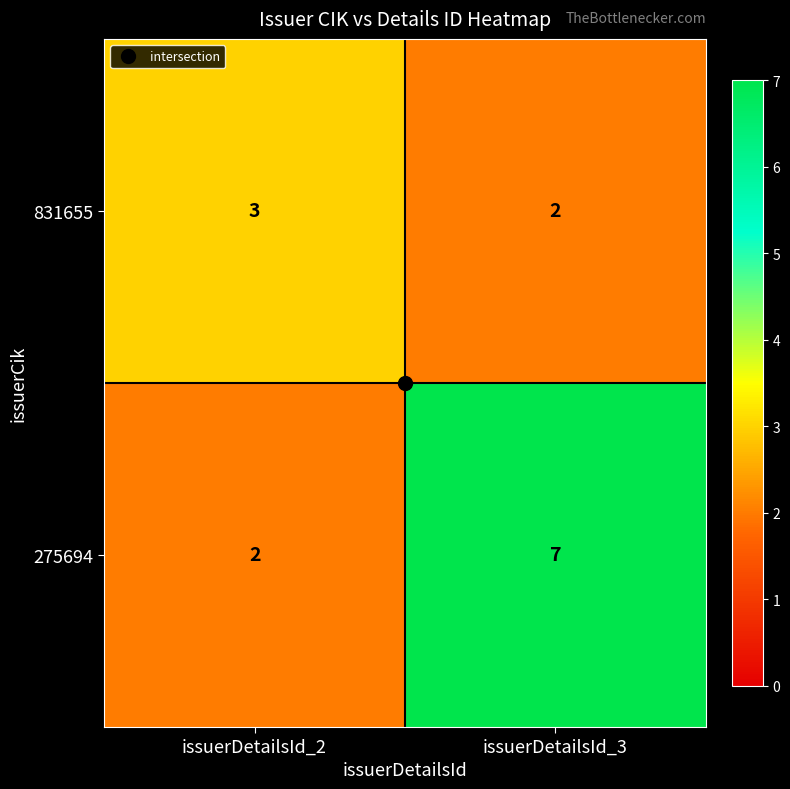

List the series in order of their overall mean, lowest first.

831655, 275694